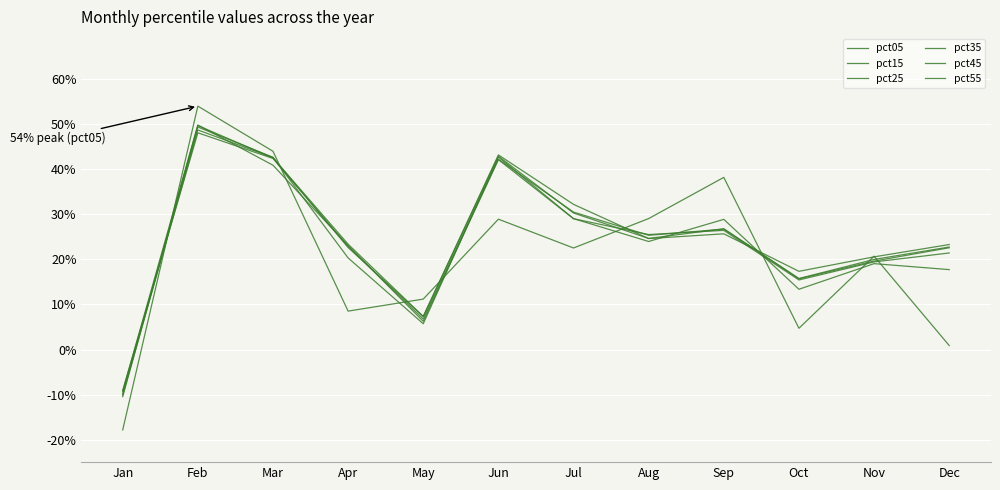

What is the sum of all pct45 values?

2.9